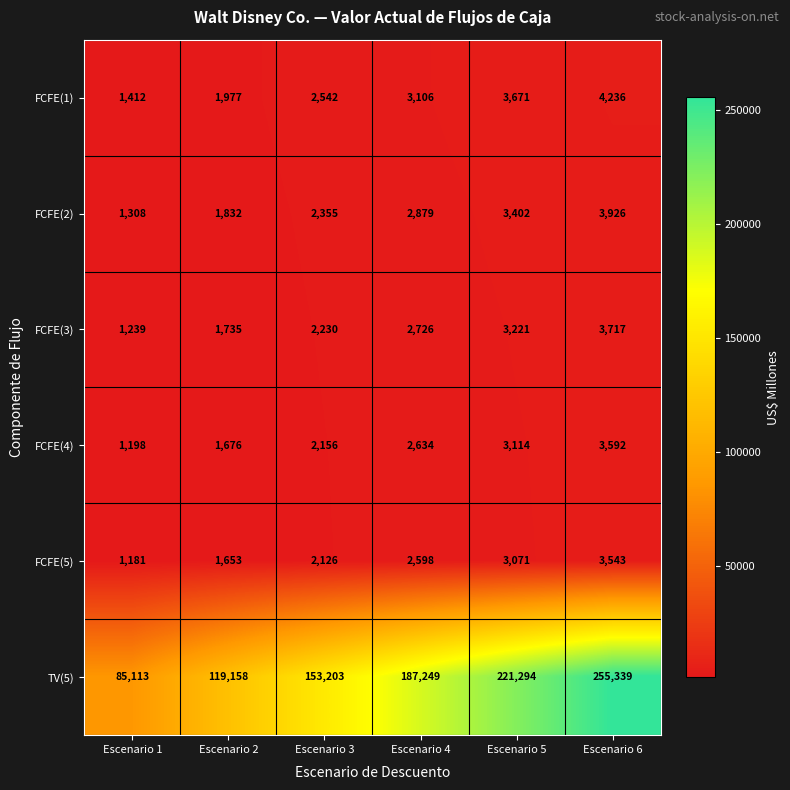

Which label corresponds to the smallest value in the chart?

Escenario 1